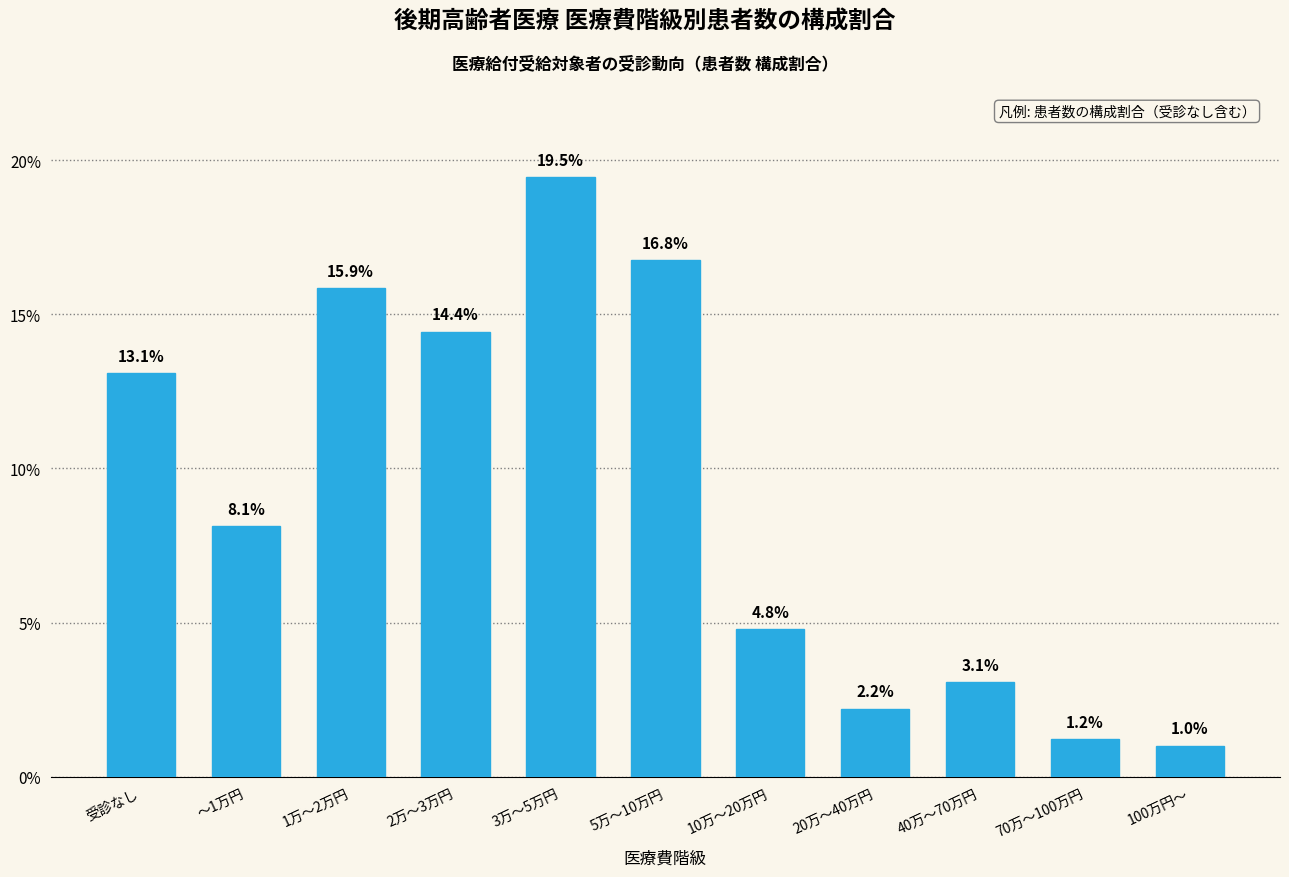

Reading left to right, list all the values displayed in this chart.

受診なし=13.1	～1万円=8.1	1万～2万円=15.9	2万～3万円=14.4	3万～5万円=19.5	5万～10万円=16.8	10万～20万円=4.8	20万～40万円=2.2	40万～70万円=3.1	70万～100万円=1.2	100万円～=1.0